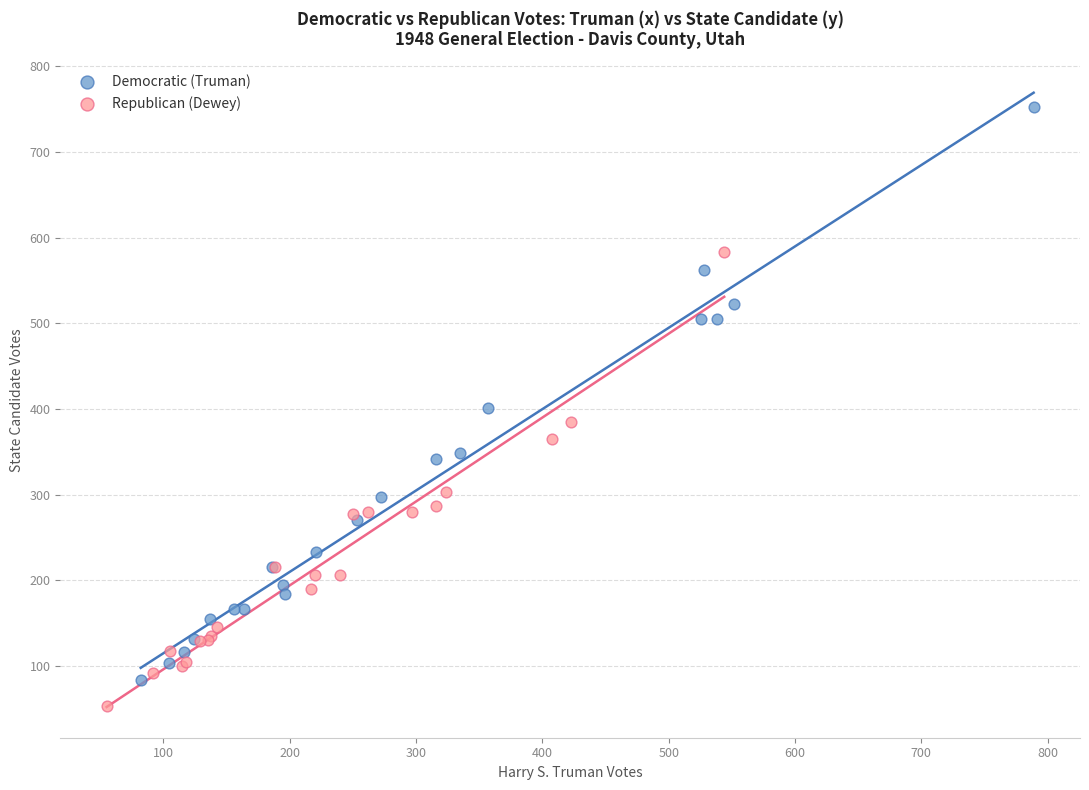

Which series has the widest spread of Y values?

Democratic (Truman)